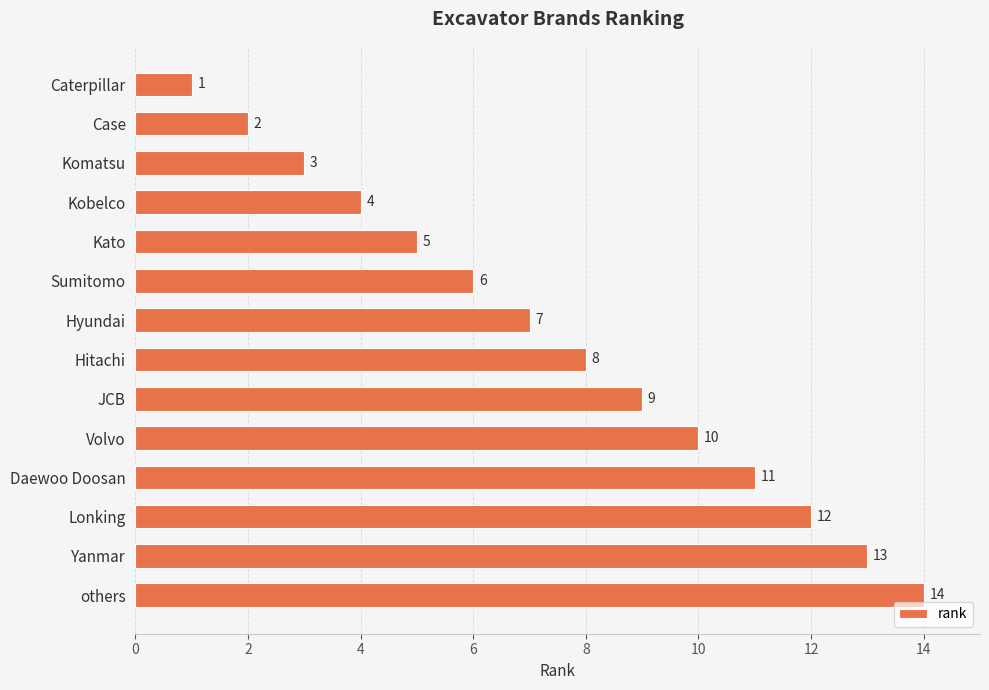

Does the chart contain any negative values?

No